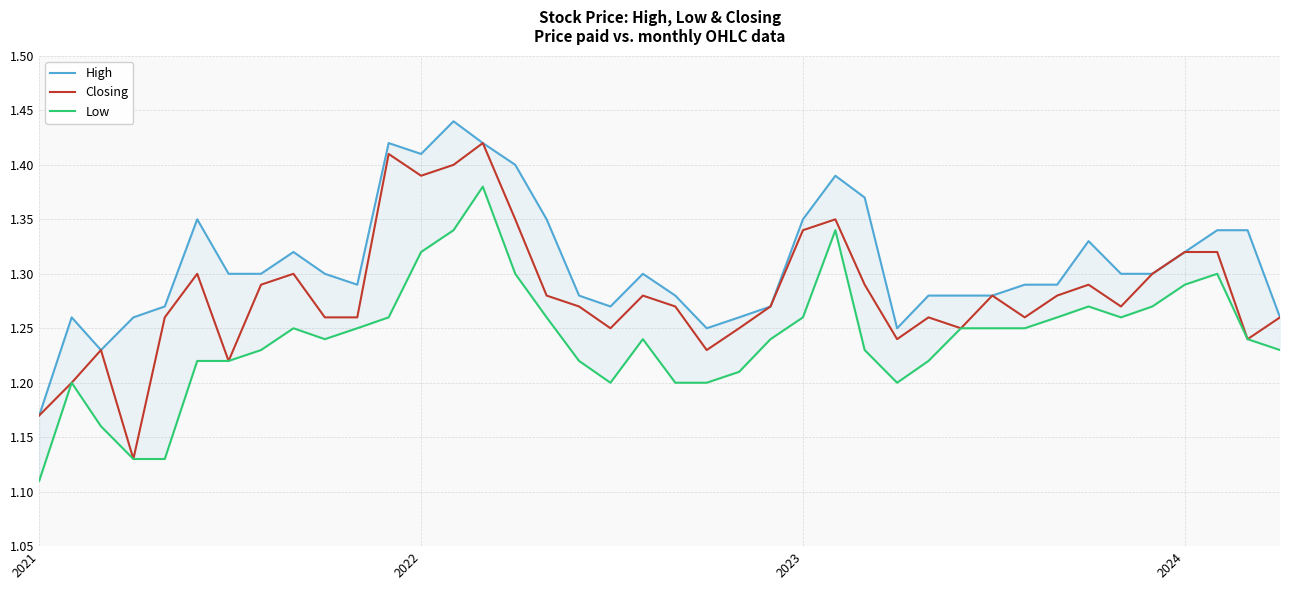

What is the minimum value shown in the chart?

1.1